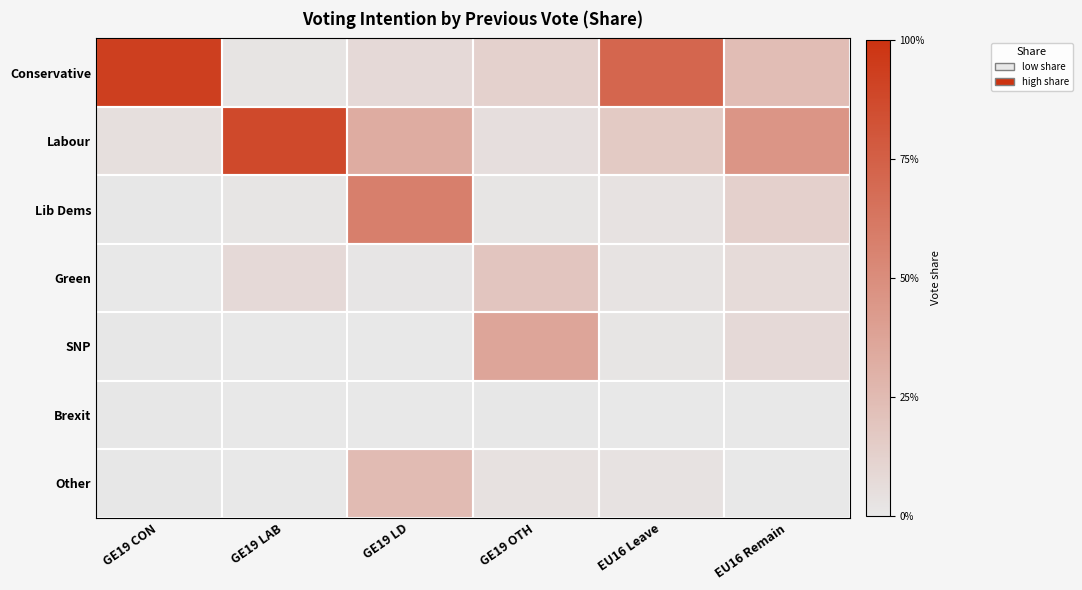

What is the total value across all series at GE19 LAB?

1.0